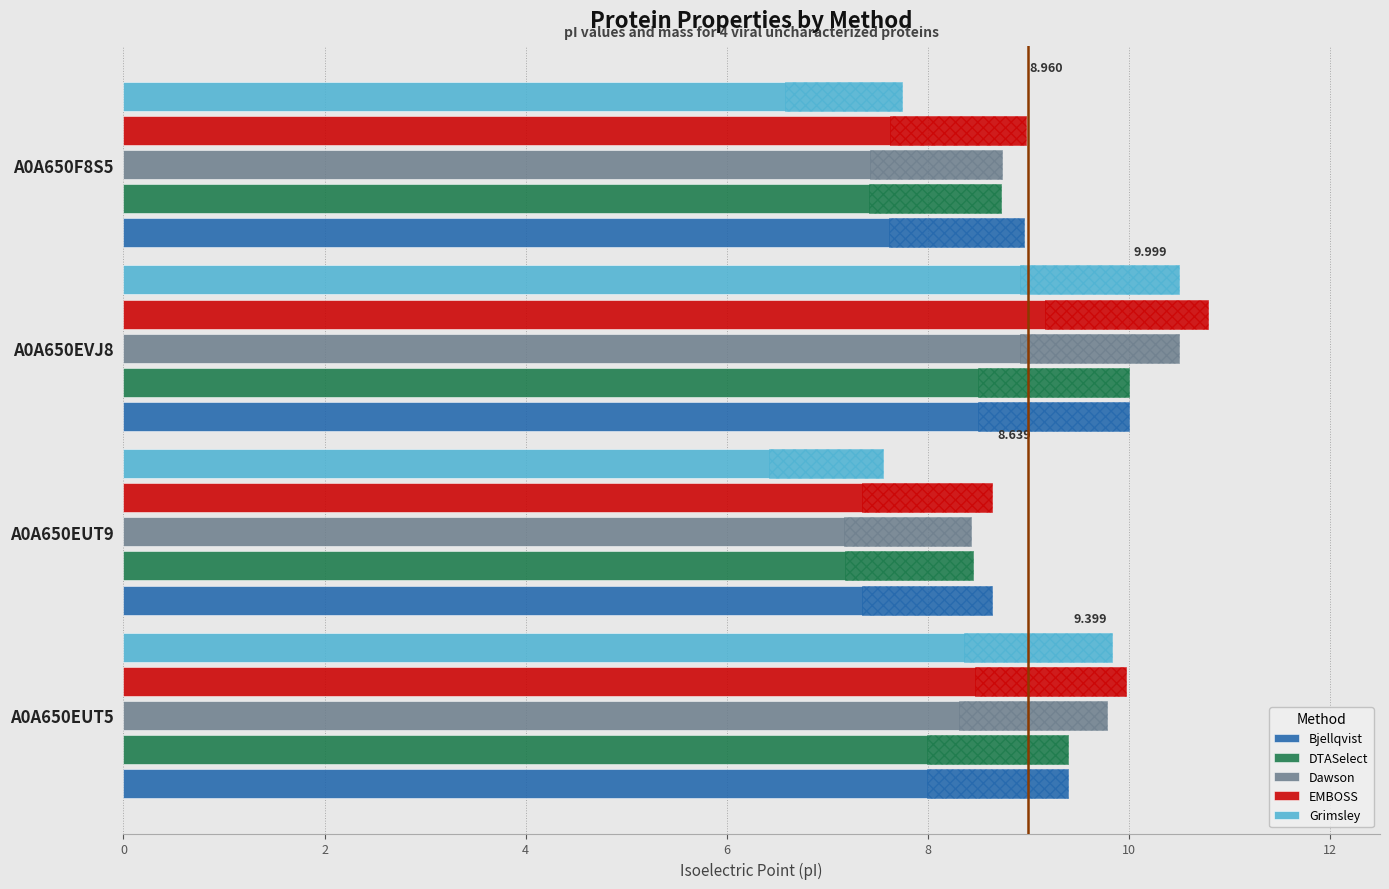

Are the bars horizontal?

Yes